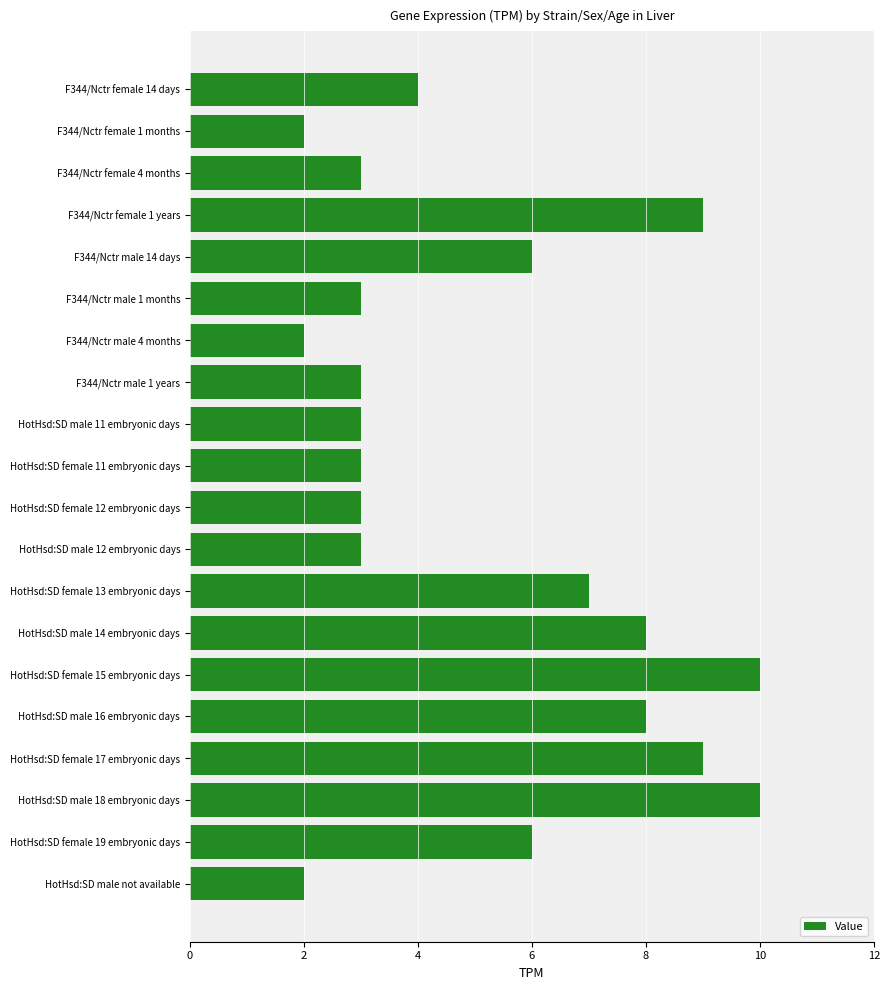

Is it true that the value at HotHsd:SD female 12 embryonic days is 3?

True